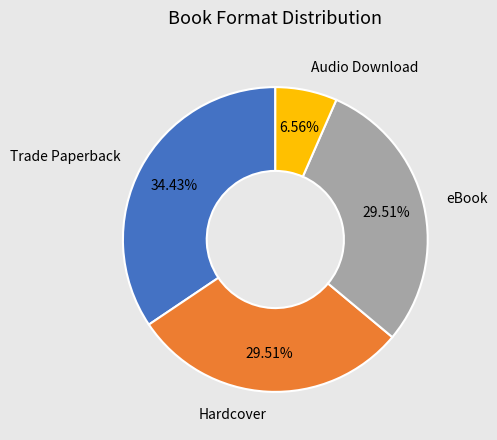

To the nearest percent, what is the average slice percentage?

25%